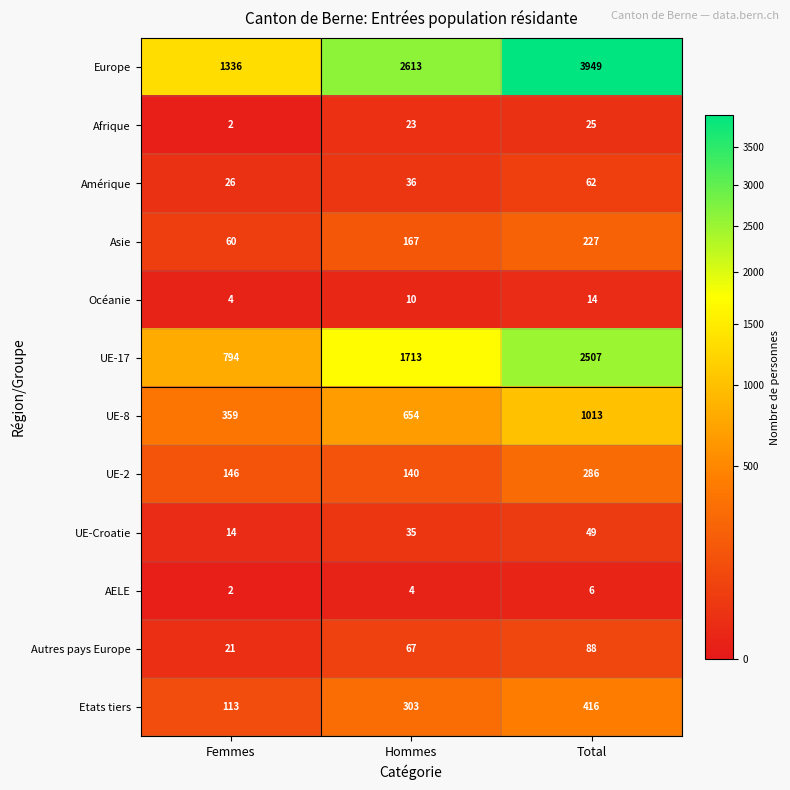

How many distinct data groups are displayed?

12